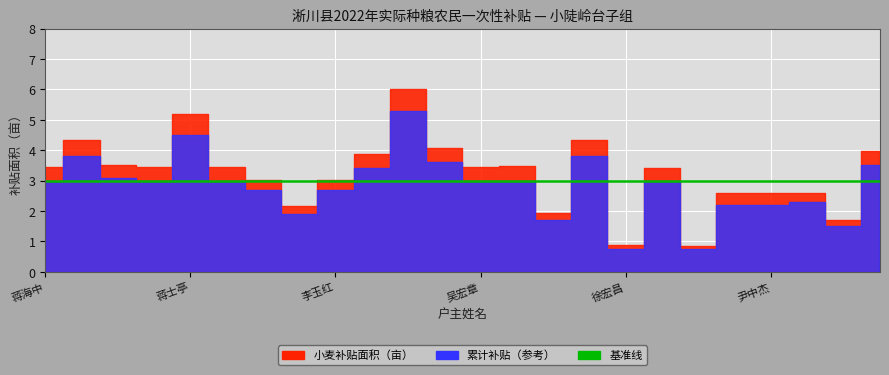

Is it true that 基准线 equals 3.0 at 尹中杰?

True